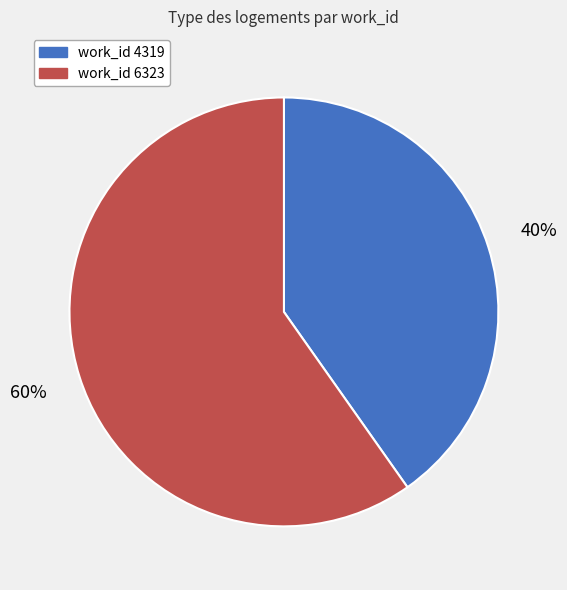

How many slices are in this pie chart?

2